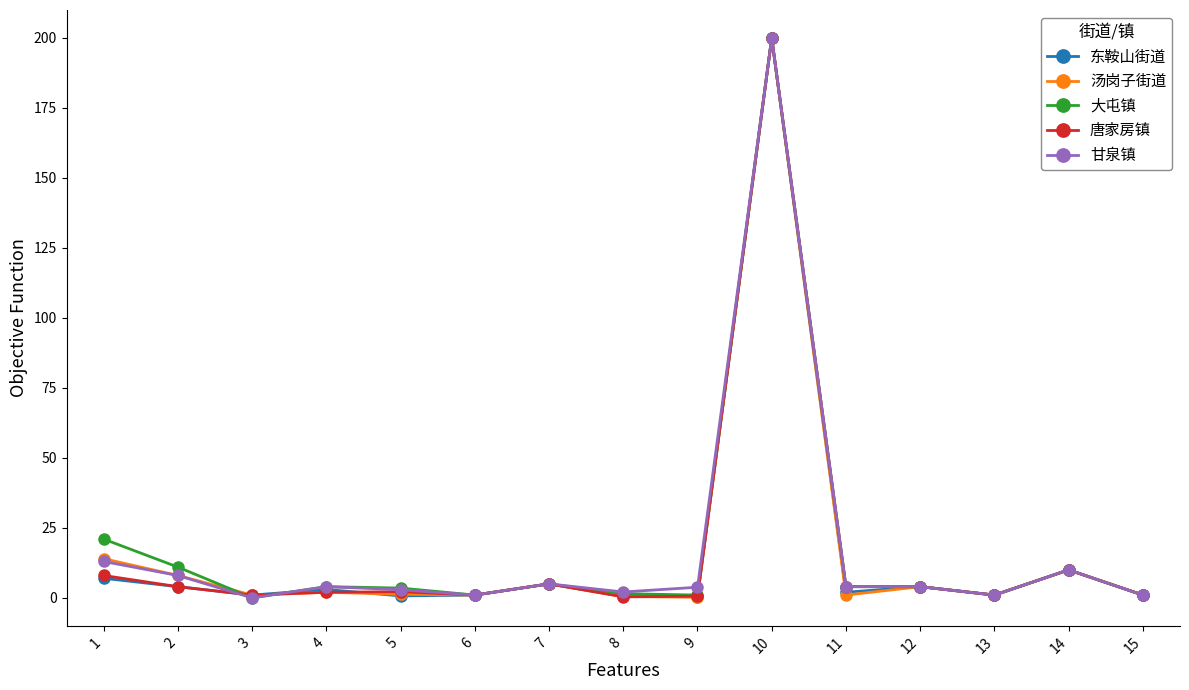

At how many categories does at least one series exceed 49?

1